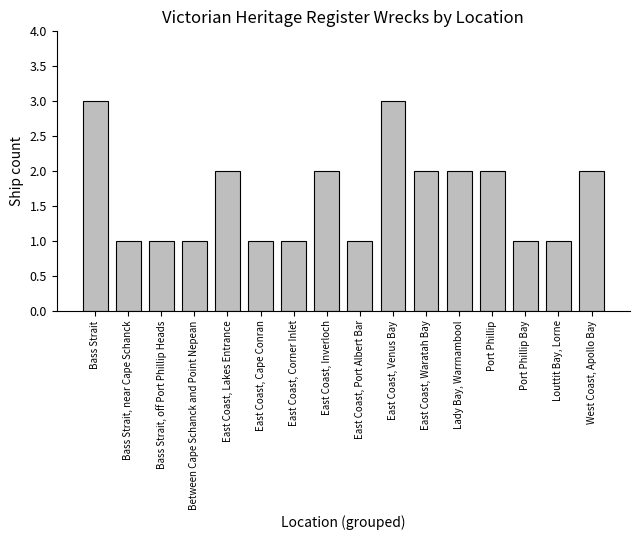

What is the greatest value displayed?

3